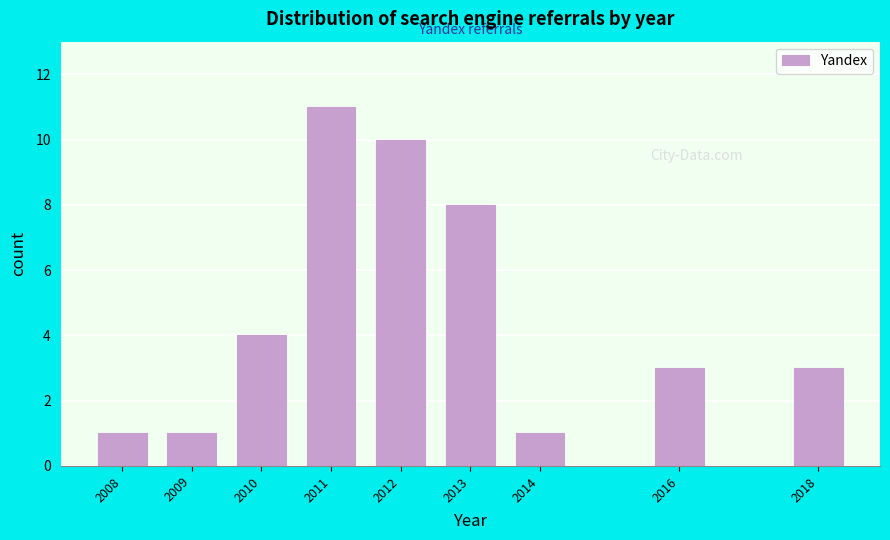

Reading right to left, transcribe all the data shown in this chart.

2018=3	2016=3	2014=1	2013=8	2012=10	2011=11	2010=4	2009=1	2008=1